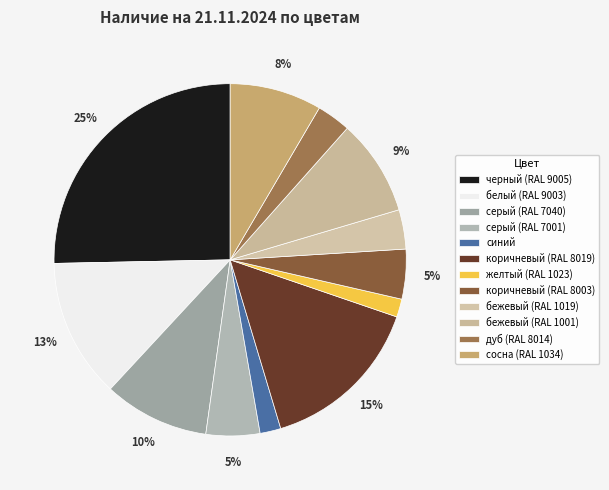

Count the number of slices in the pie.

12